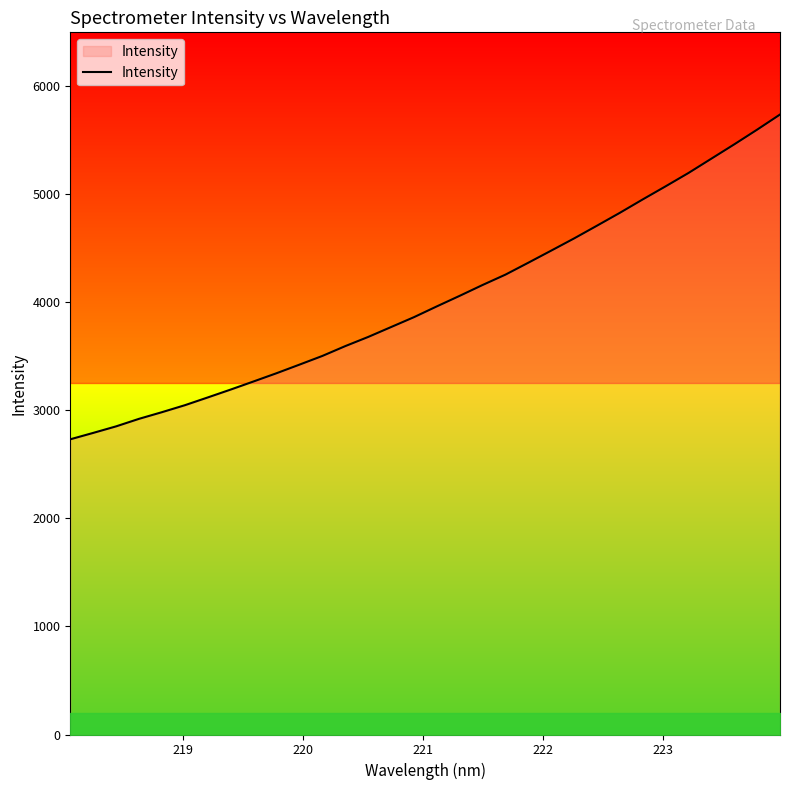

What is the maximum value for Intensity?

5739.1